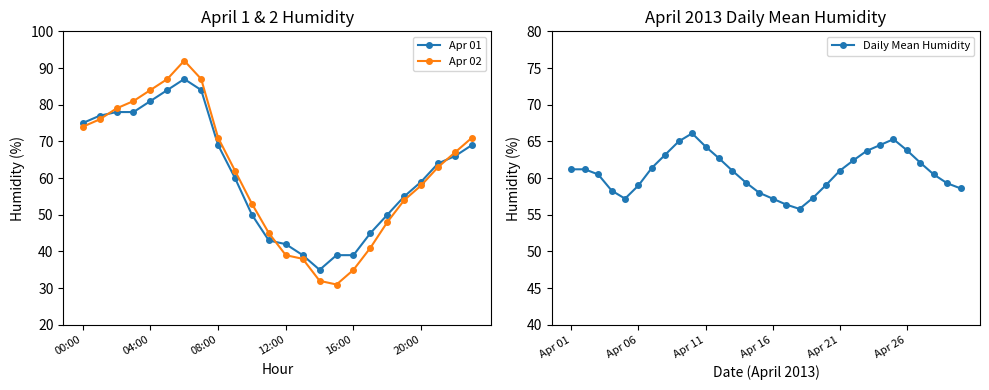

True or false: Apr 02 has more than 0 interior local peaks.

True